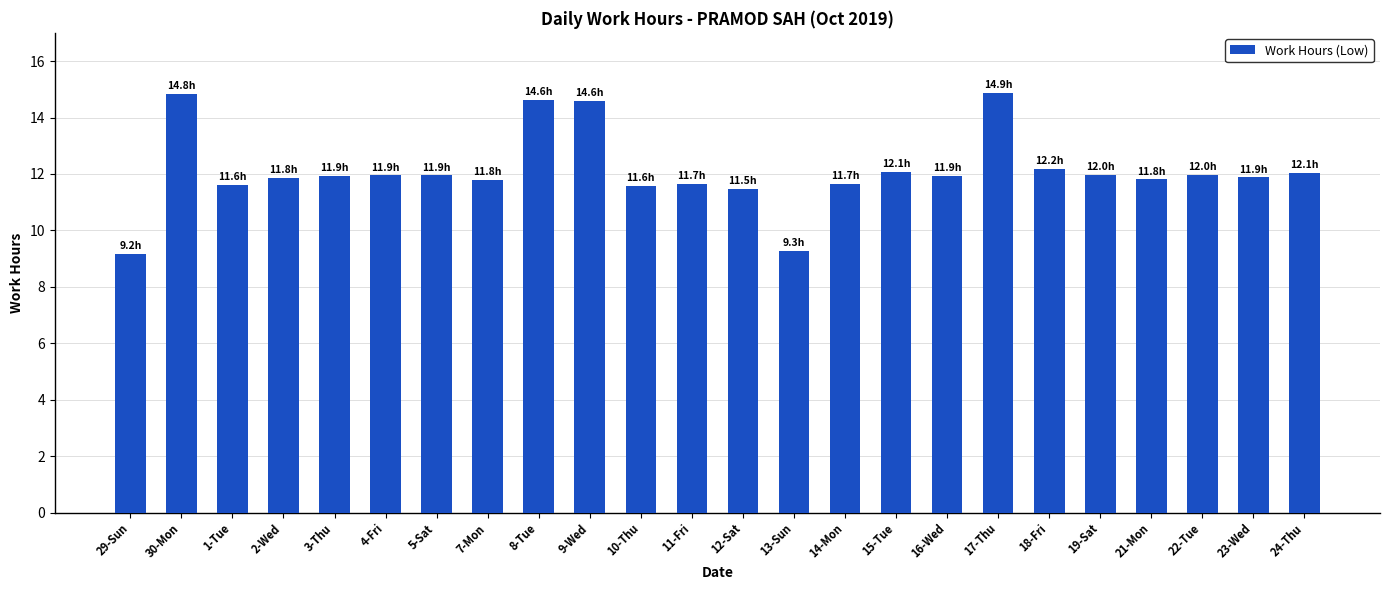

What is the label of the 12th bar from the left?

11-Fri